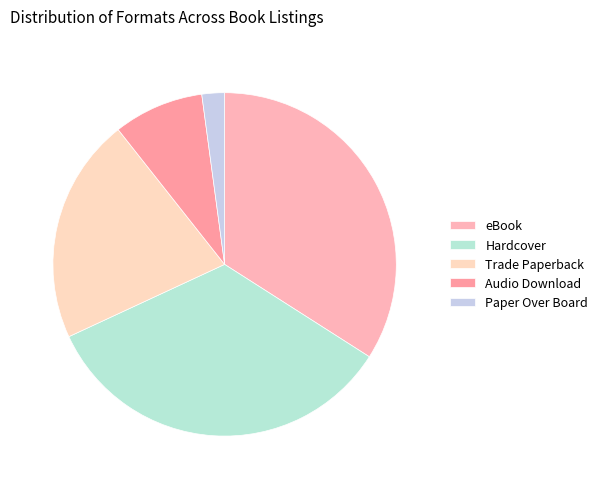

Do Trade Paperback and Hardcover together represent more than half of the pie?

Yes